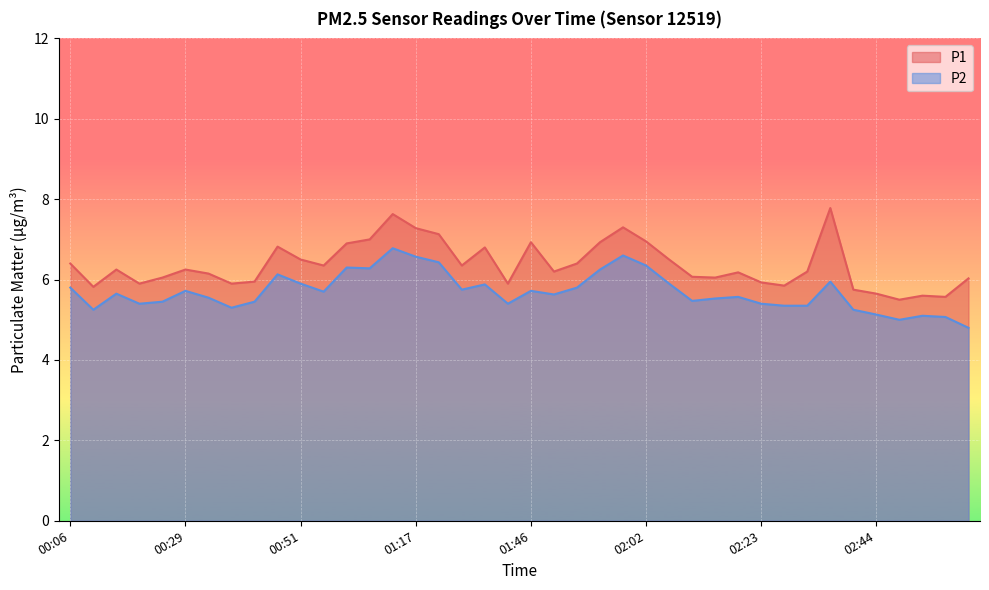

What position from the left is 01:52?

23